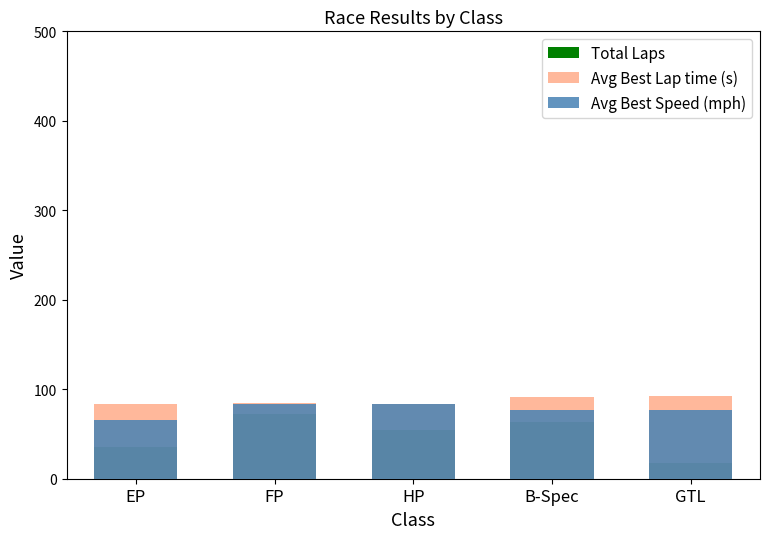

How many bars are there in total?

15